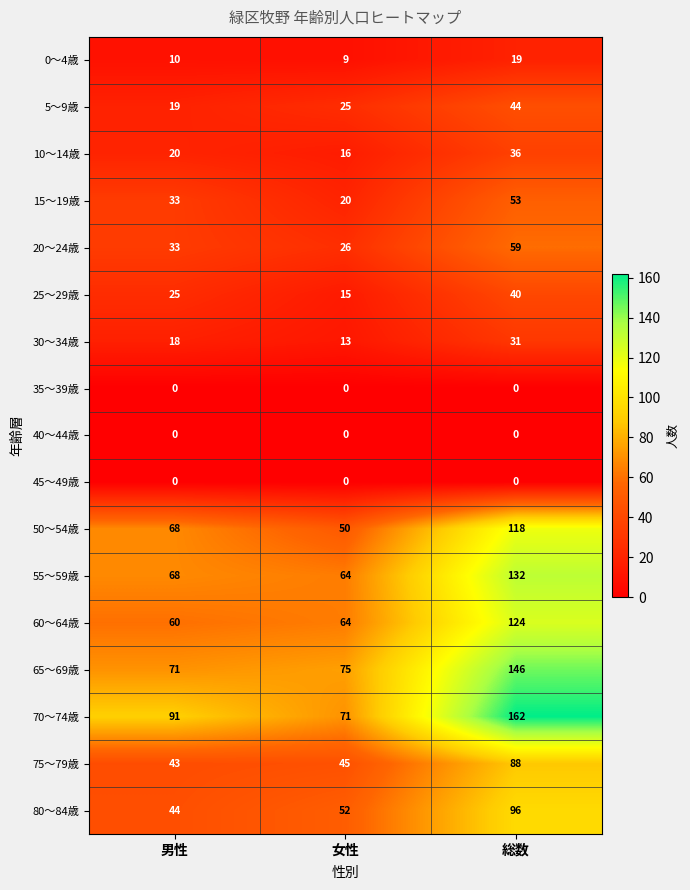

What is the total value across all series at 女性?

545